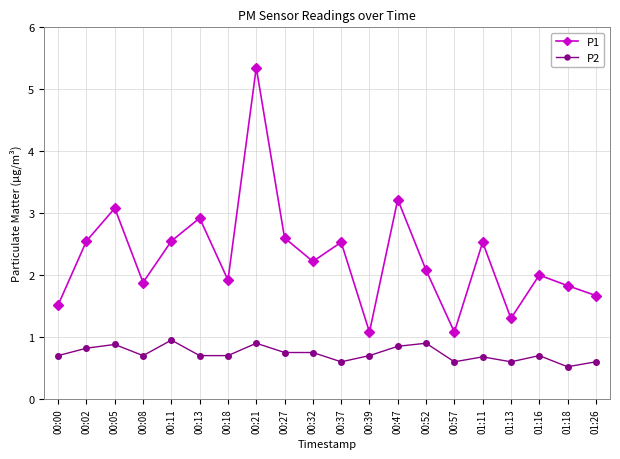

Count the P2 values in the range 0 to 1.

20